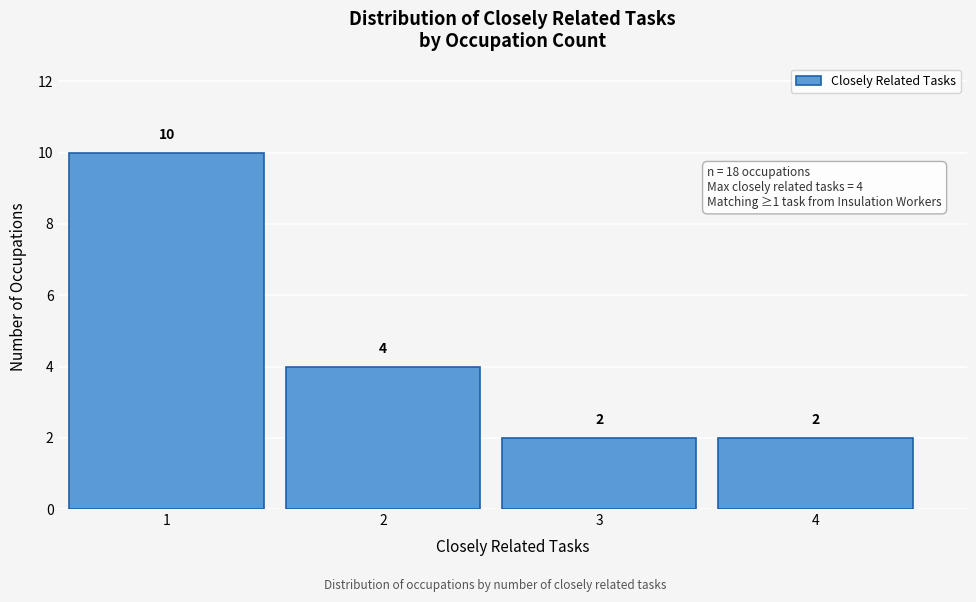

Reading left to right, transcribe this chart: for each bar, give the range it covers on the x-axis and its height.

0.5 to 1.5: 10
1.5 to 2.5: 4
2.5 to 3.5: 2
3.5 to 4.5: 2